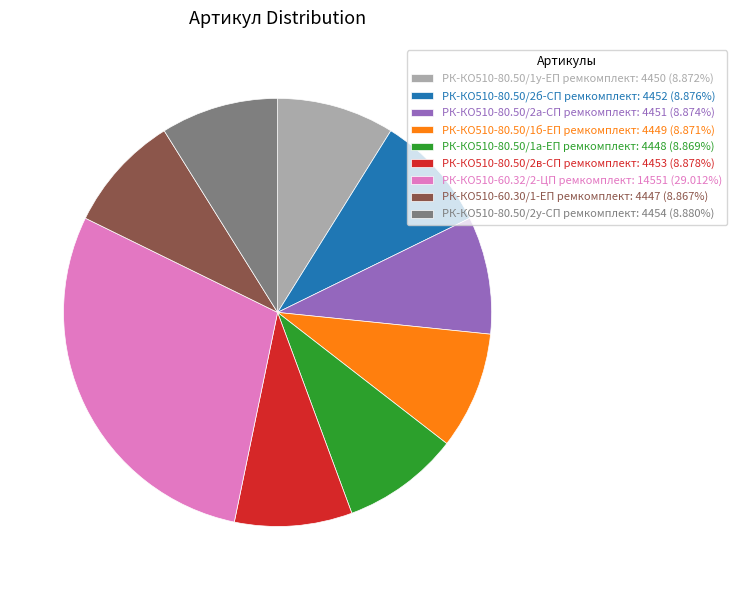

Does РК-КО510-60.32/2-ЦП ремкомплект: 14551 (29.012%) represent more than half of the total?

No